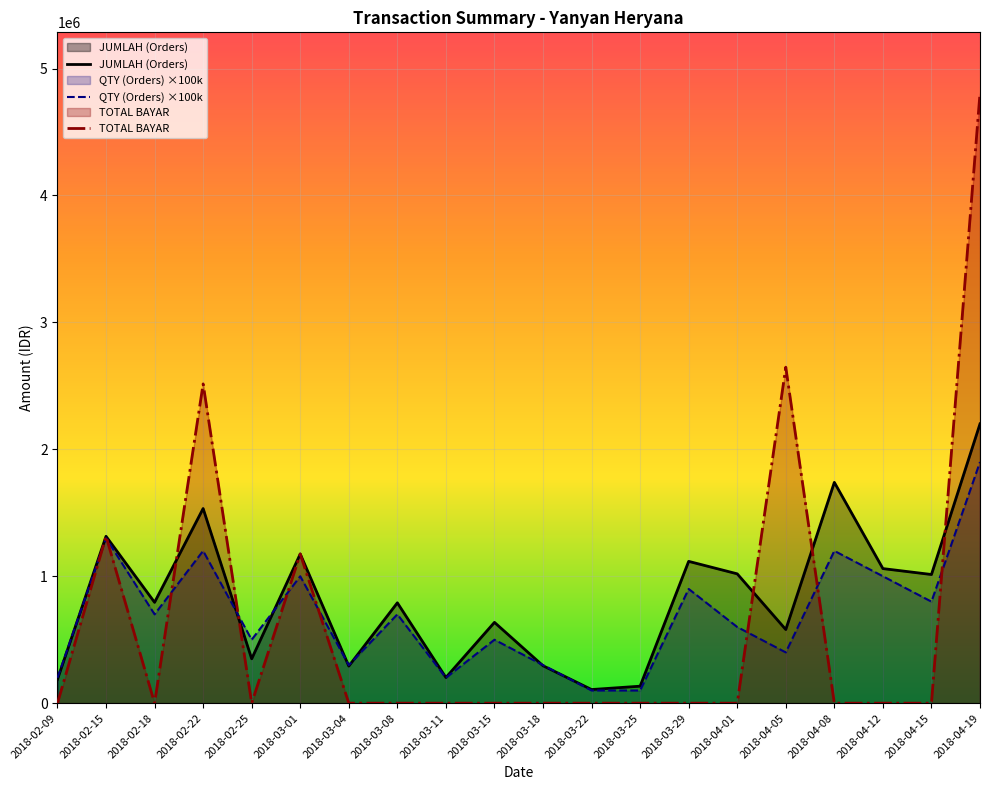

Which category has the highest value across all series?

2018-04-19